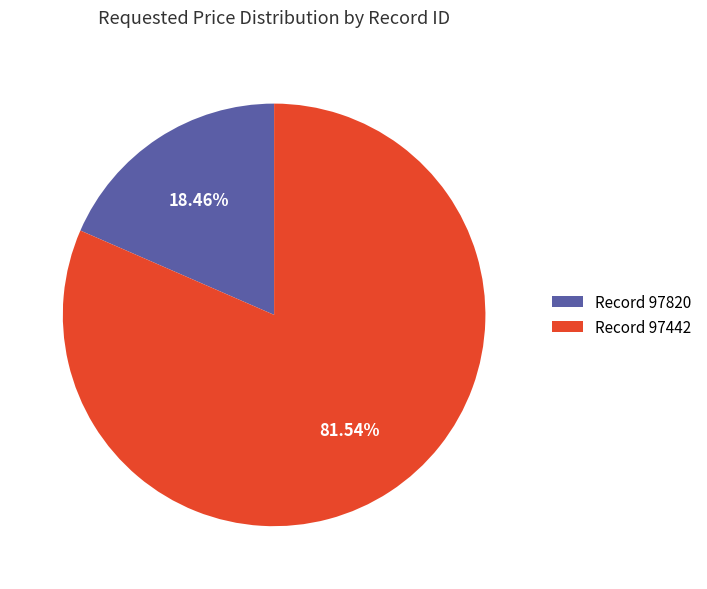

Which slice is the largest?

Record 97442